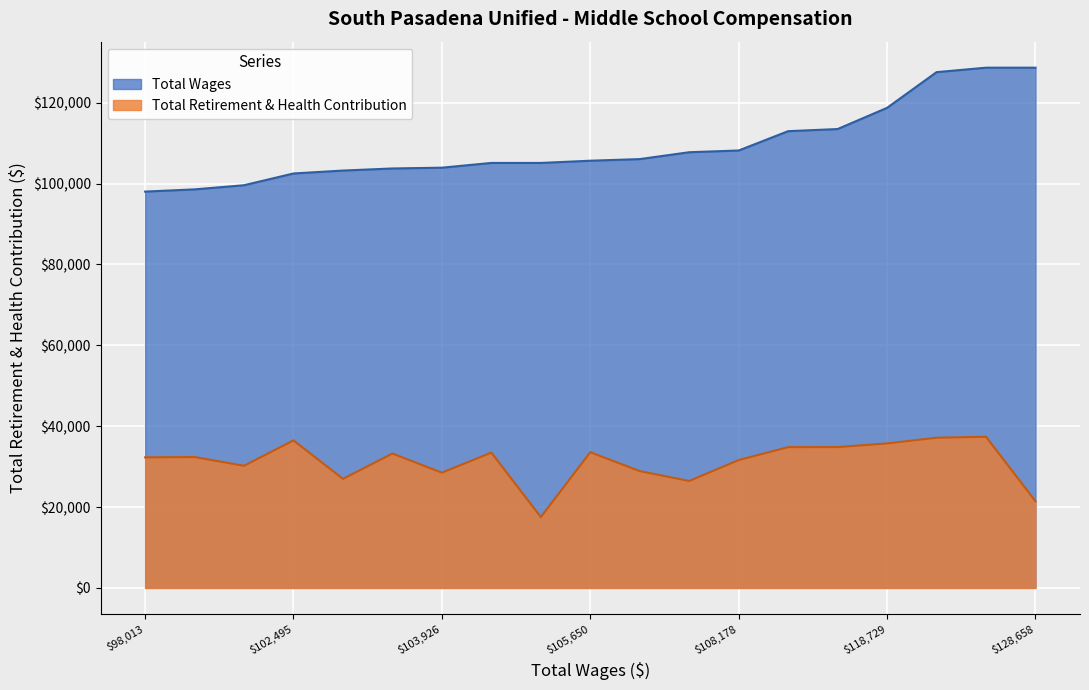

What is the sum of the Total Wages values at 6 and 13?

211911